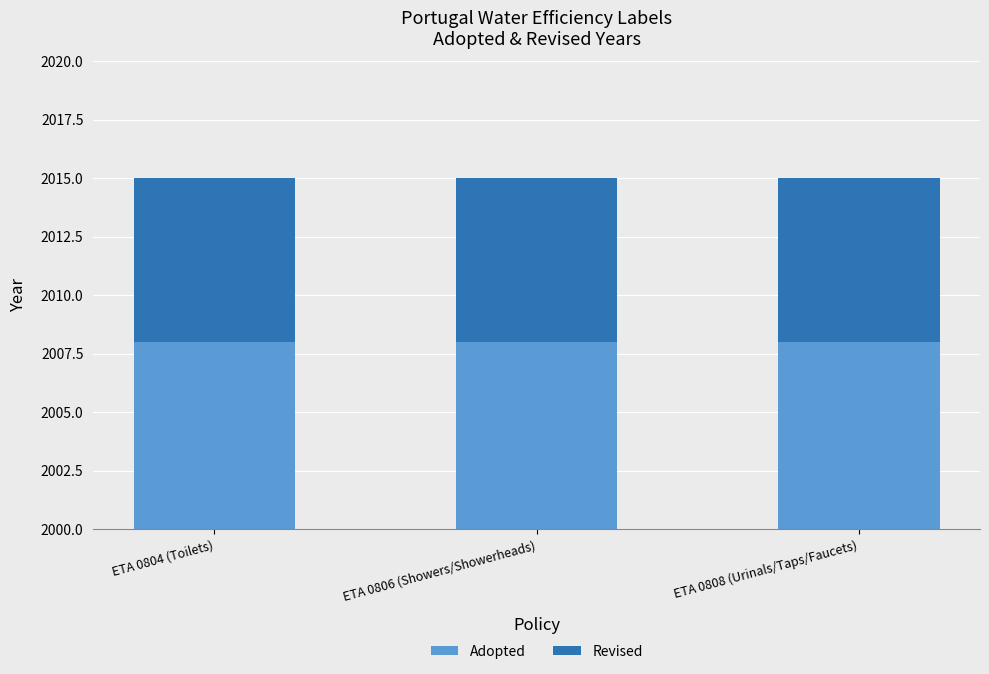

At which label does Revised reach its minimum?

ETA 0804 (Toilets)